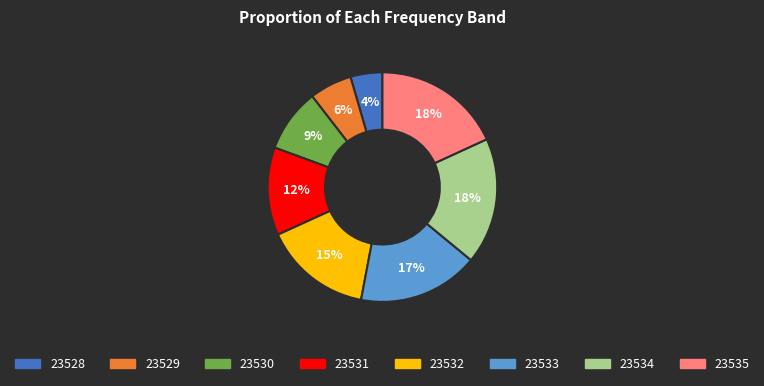

Which slice is the smallest?

23528